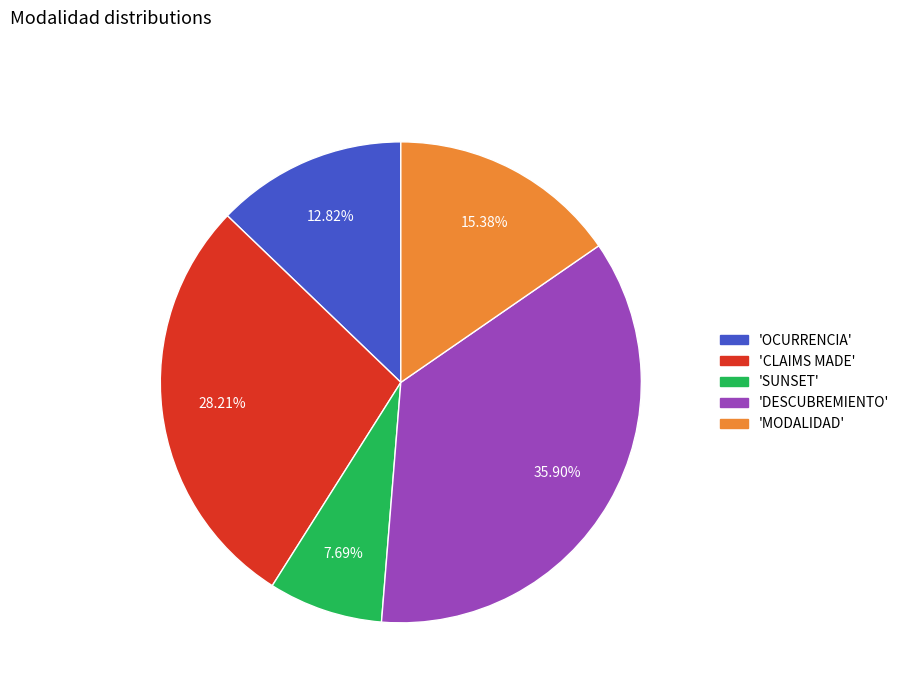

Does any single category account for the majority?

No